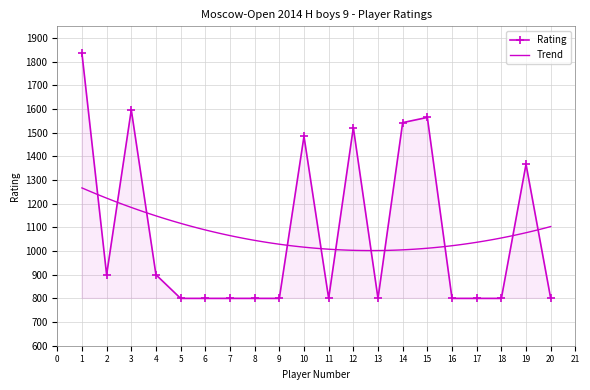

Approximately how many times larger is the value at 11 compared to 18?

1.0